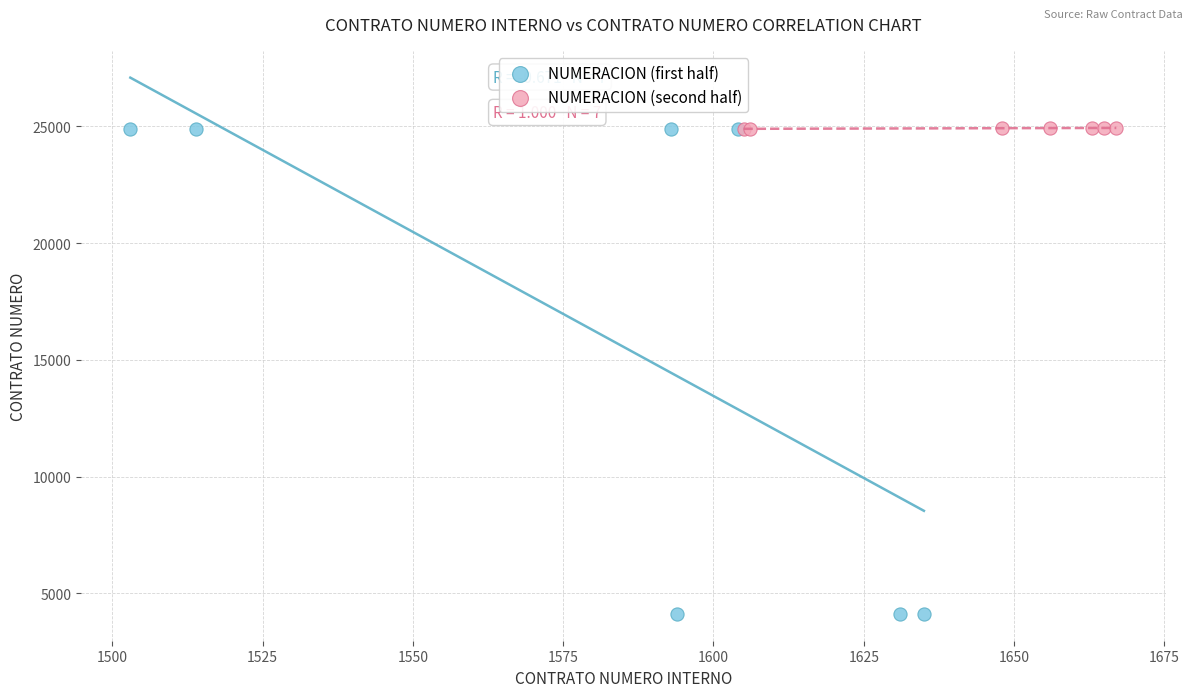

Which series has the widest spread of Y values?

NUMERACION (first half)